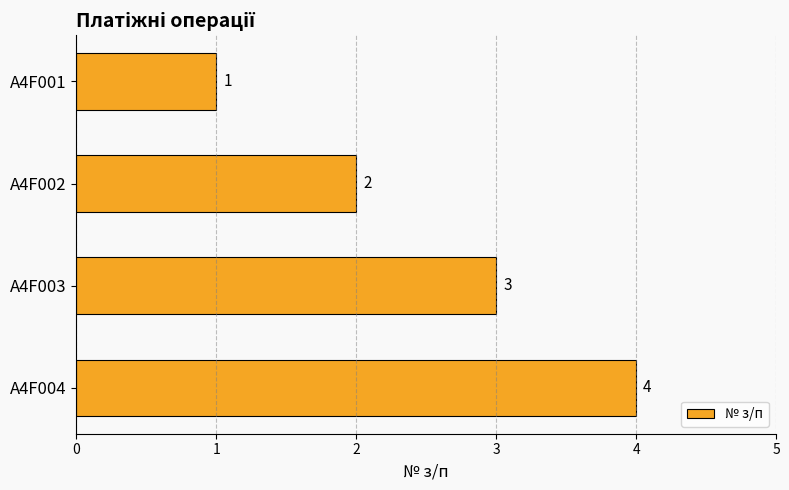

Rank the categories by value from highest to lowest.

A4F004, A4F003, A4F002, A4F001